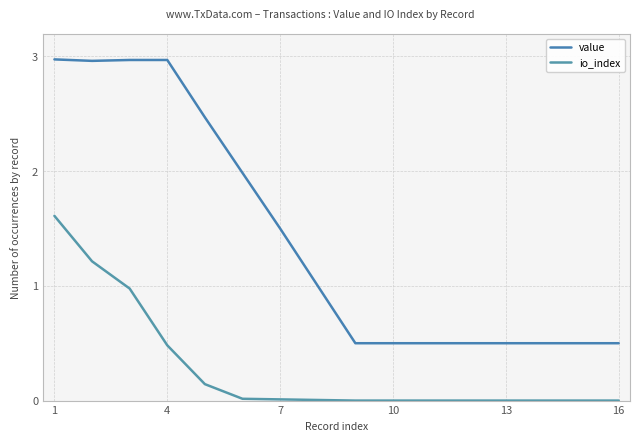

List the series in order of their overall mean, lowest first.

io_index, value